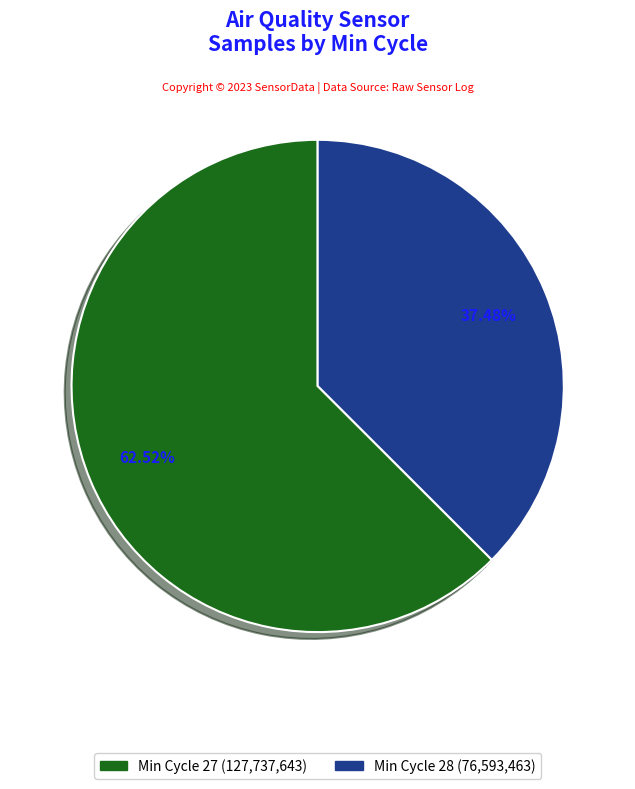

Does any single category account for the majority?

Yes